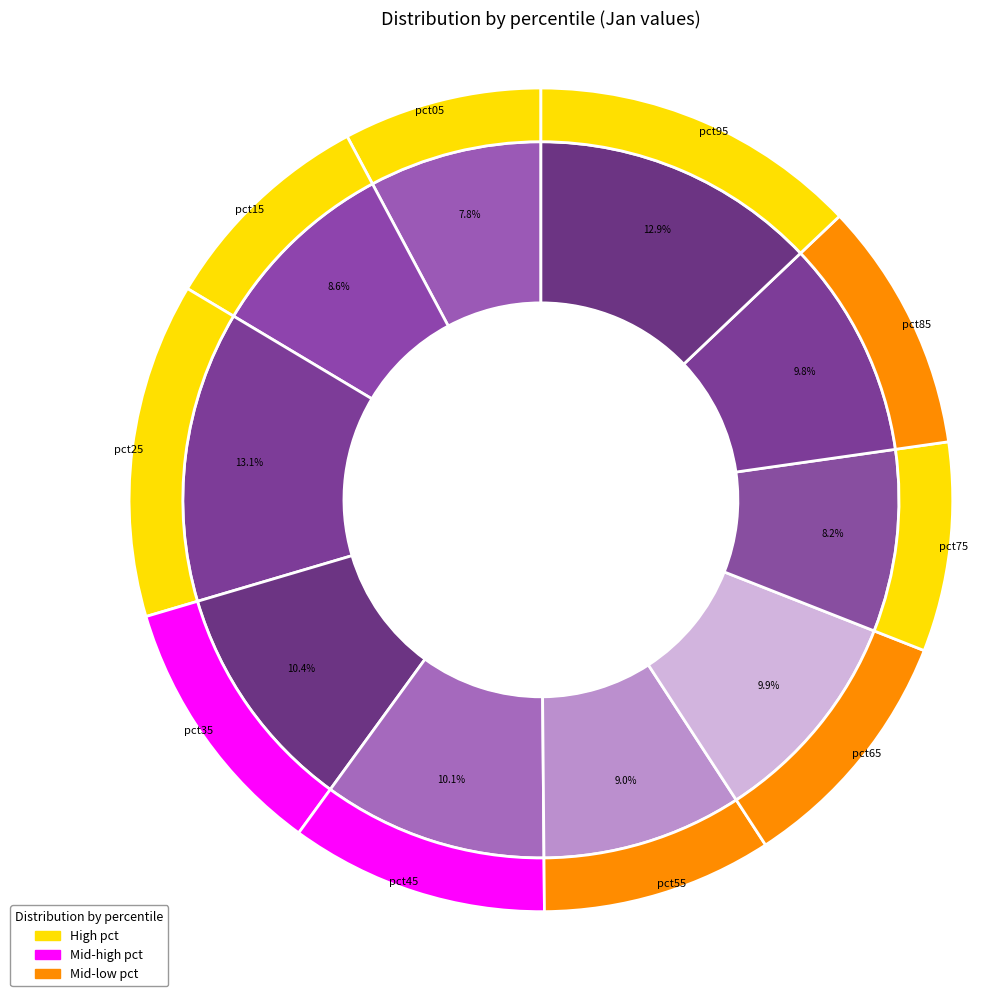

True or false: pct25 accounts for 22% of the total.

False